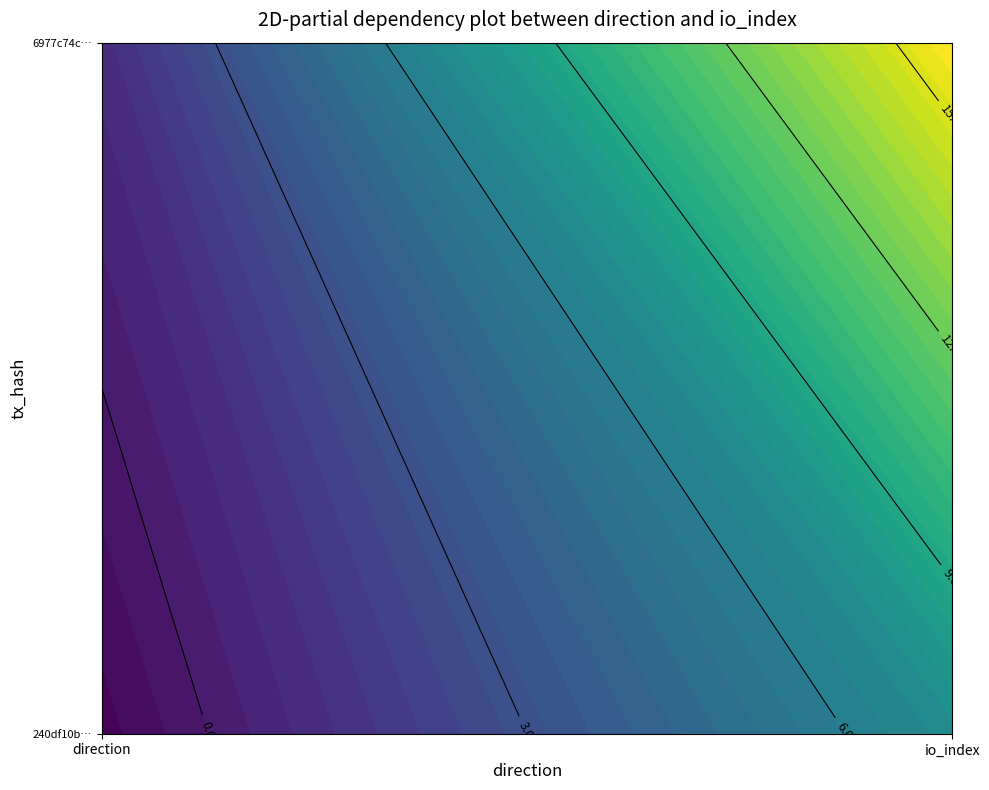

What is the maximum value shown in the chart?

16